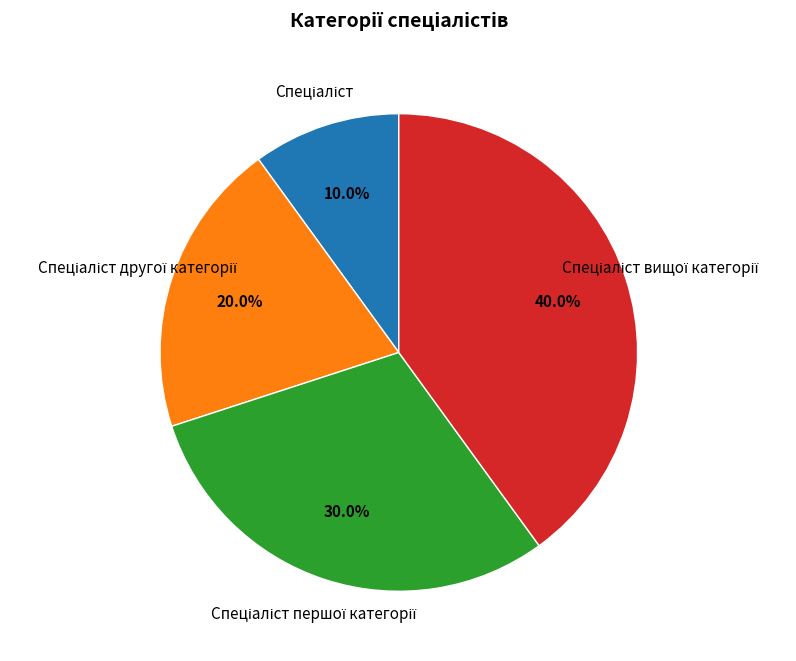

Does any single category account for the majority?

No